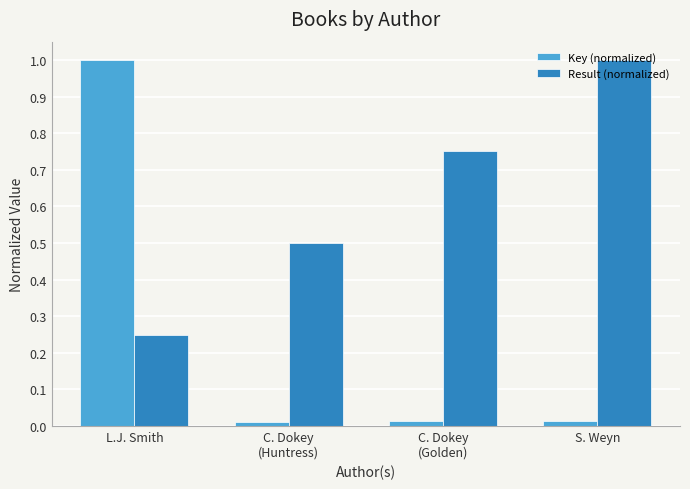

Rank the series by their average value, from lowest to highest.

Key (normalized), Result (normalized)